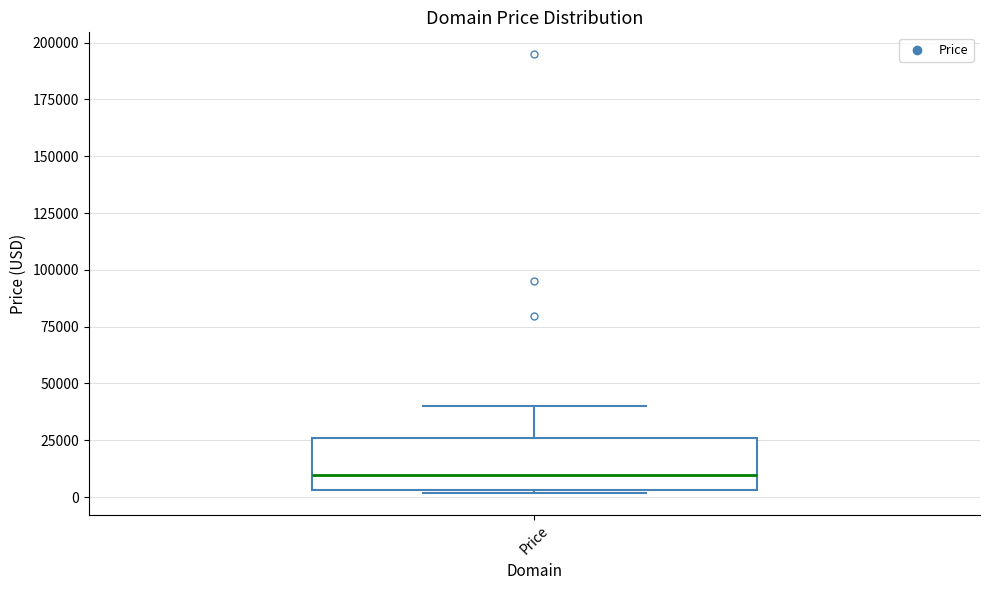

Where is the lower edge of the box for Price on the y-axis? The values are not printed on the chart, so give them approximately, as read against the axis.

5000